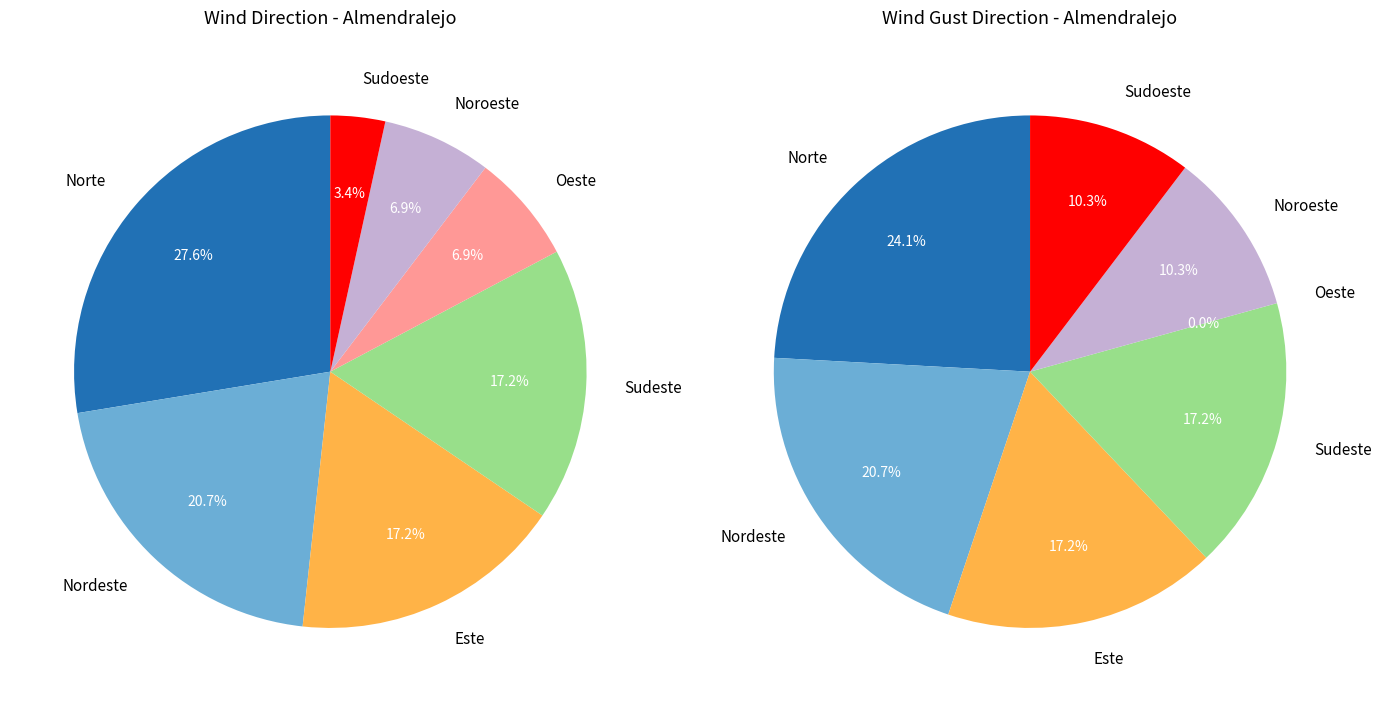

To the nearest percent, what percentage of the pie is Norte?

28%